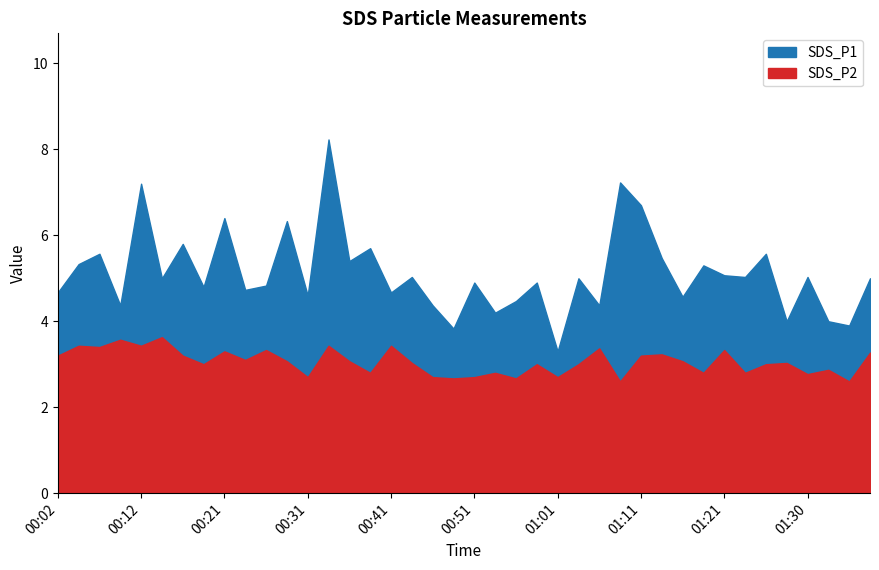

Is the value of SDS_P1 at 00:34 greater than the value of SDS_P2 at 00:26?

Yes